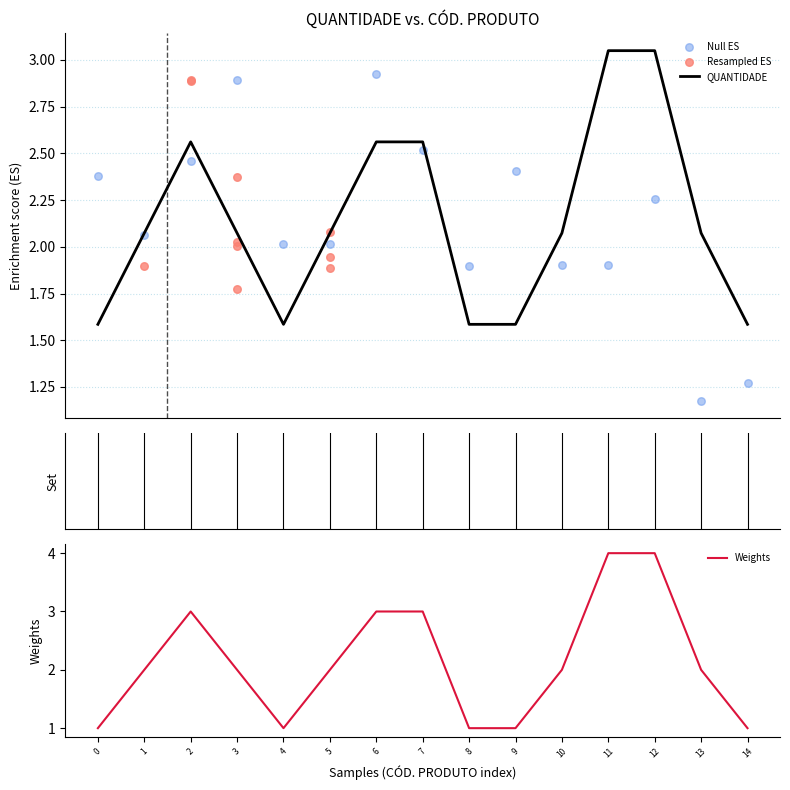

Is it true that Weights equals 1 at 1?

False